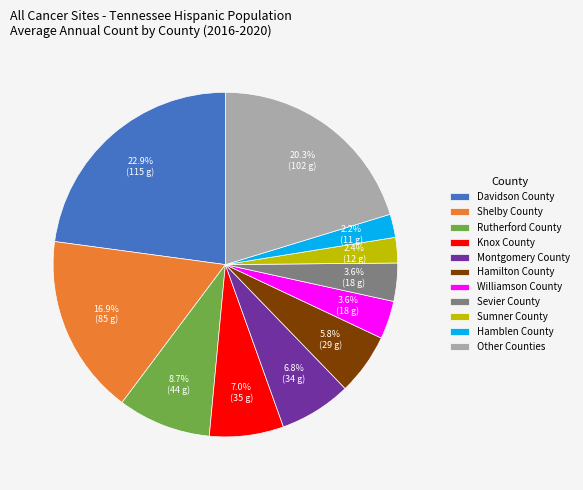

Approximately how many times larger is the value at Sevier County compared to Hamilton County?

0.6